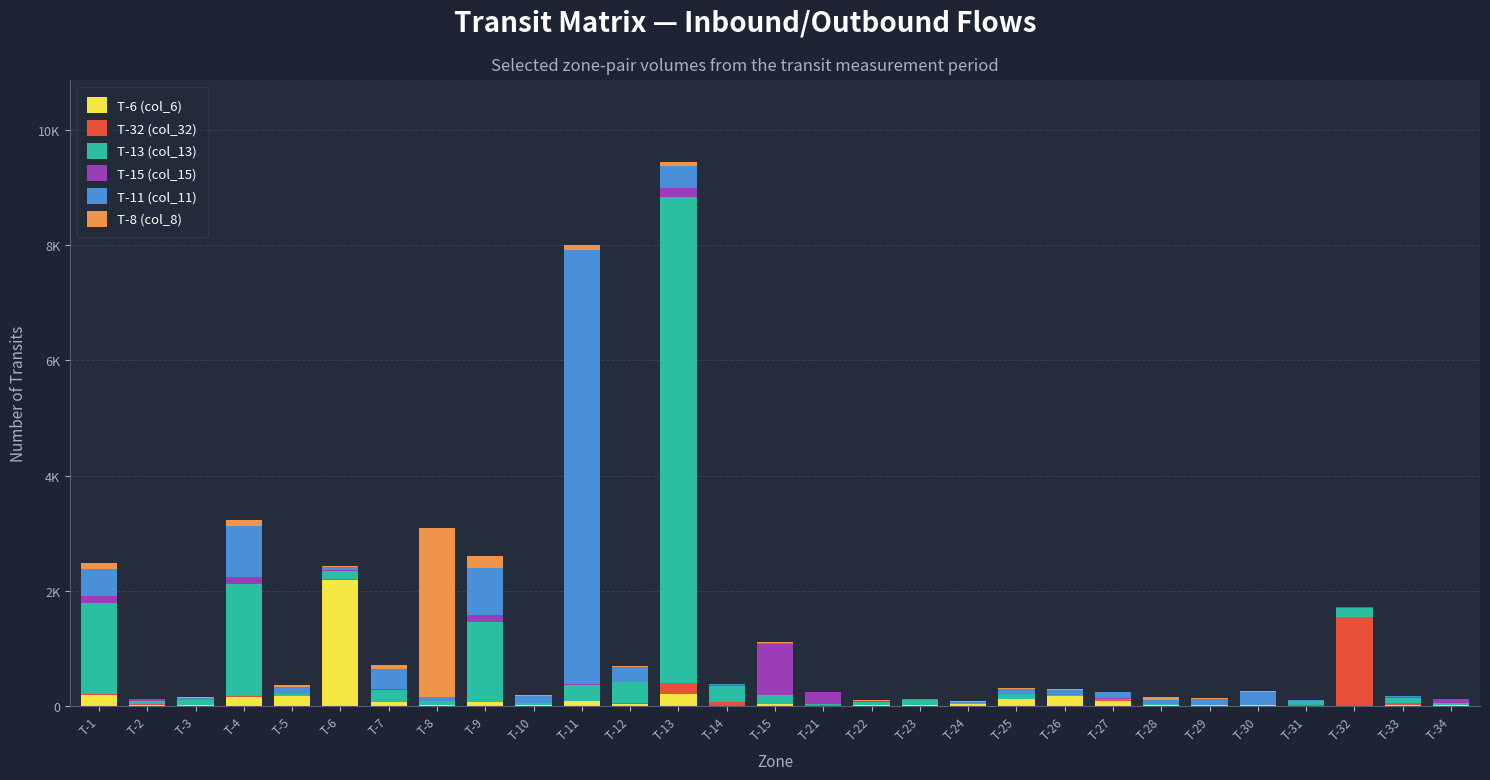

Are the bars horizontal?

No